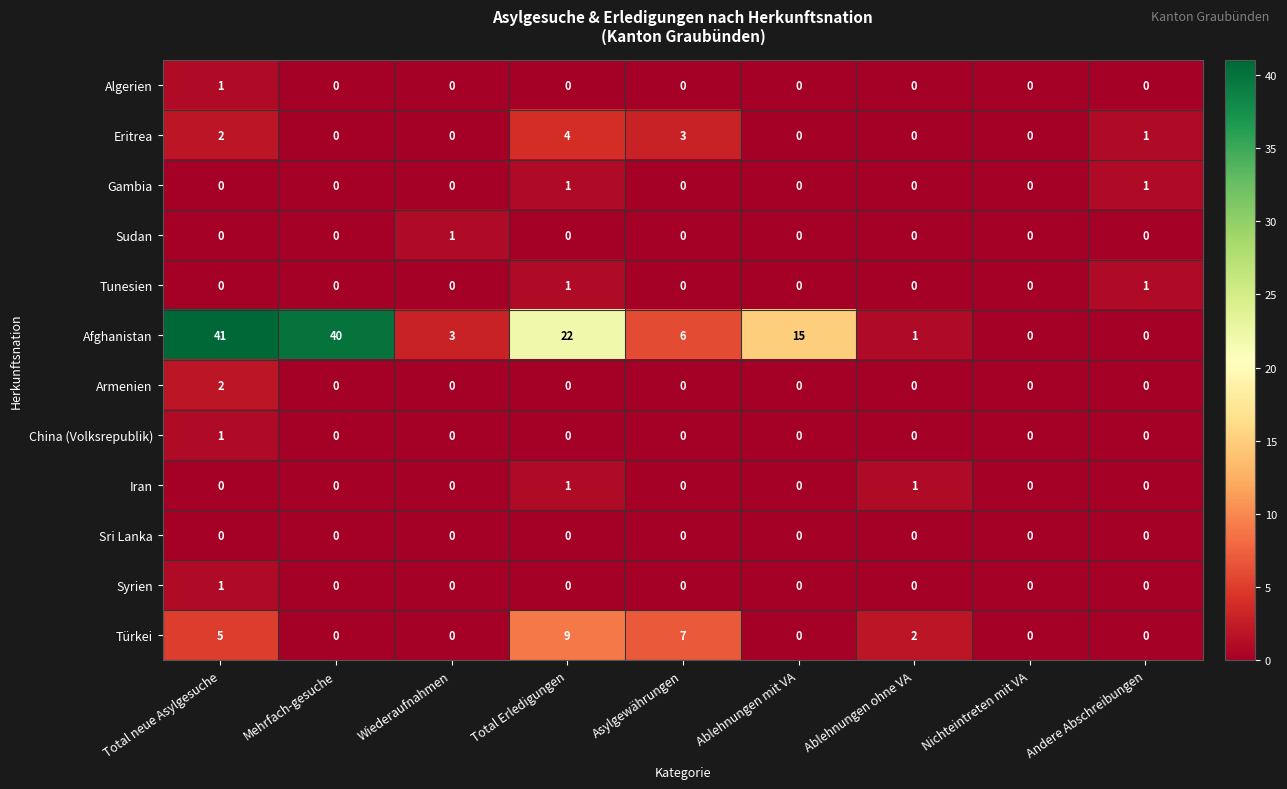

What is the spread (max minus min) of values at Ablehnungen mit VA?

15